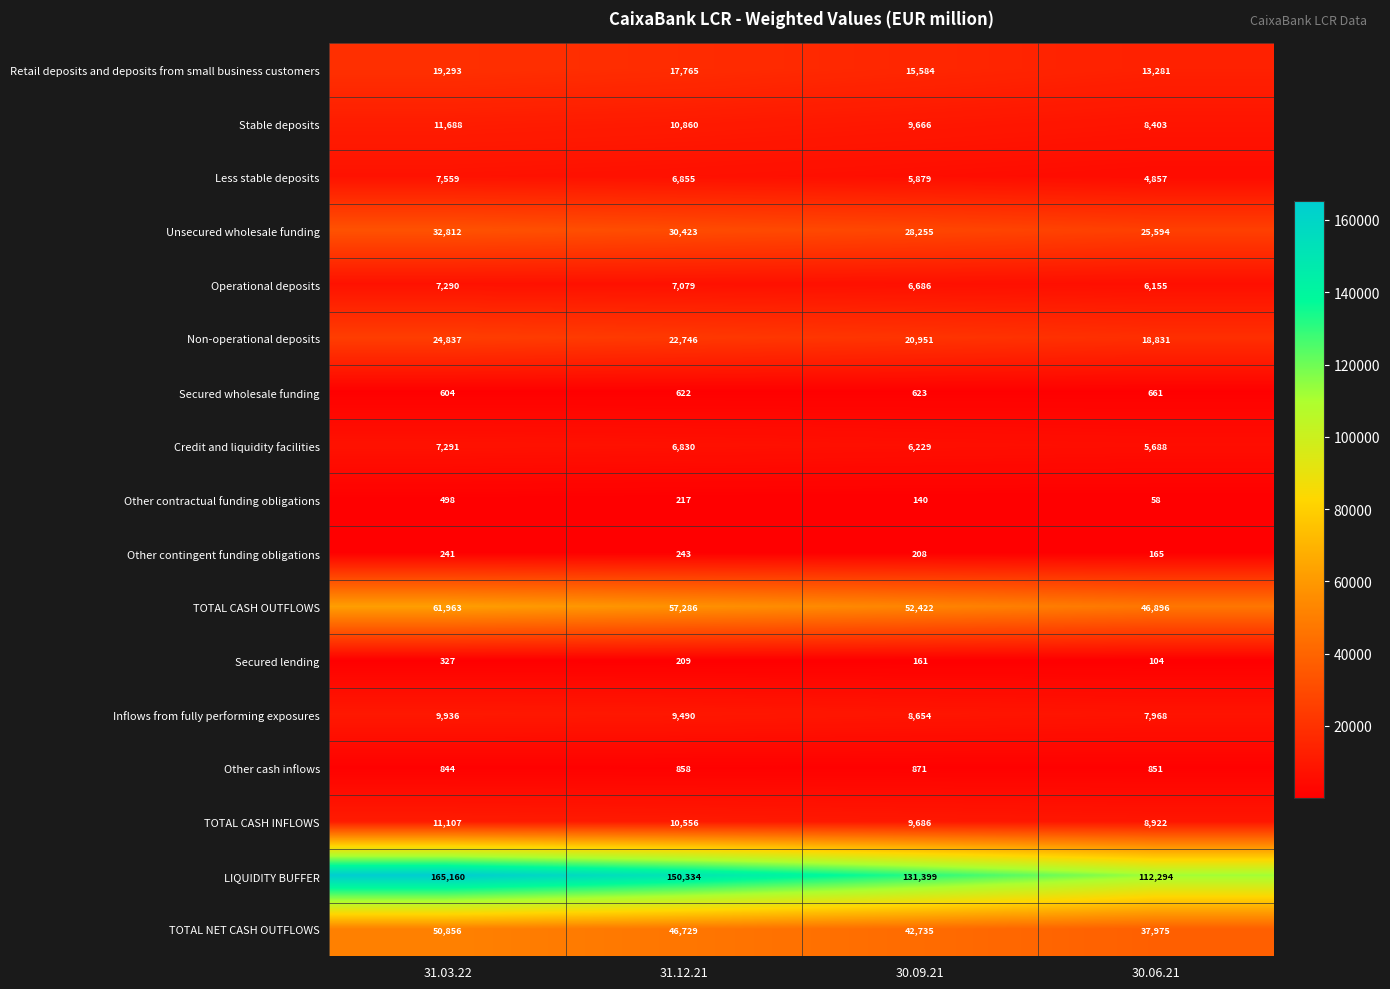

Which series has the widest spread of values?

LIQUIDITY BUFFER